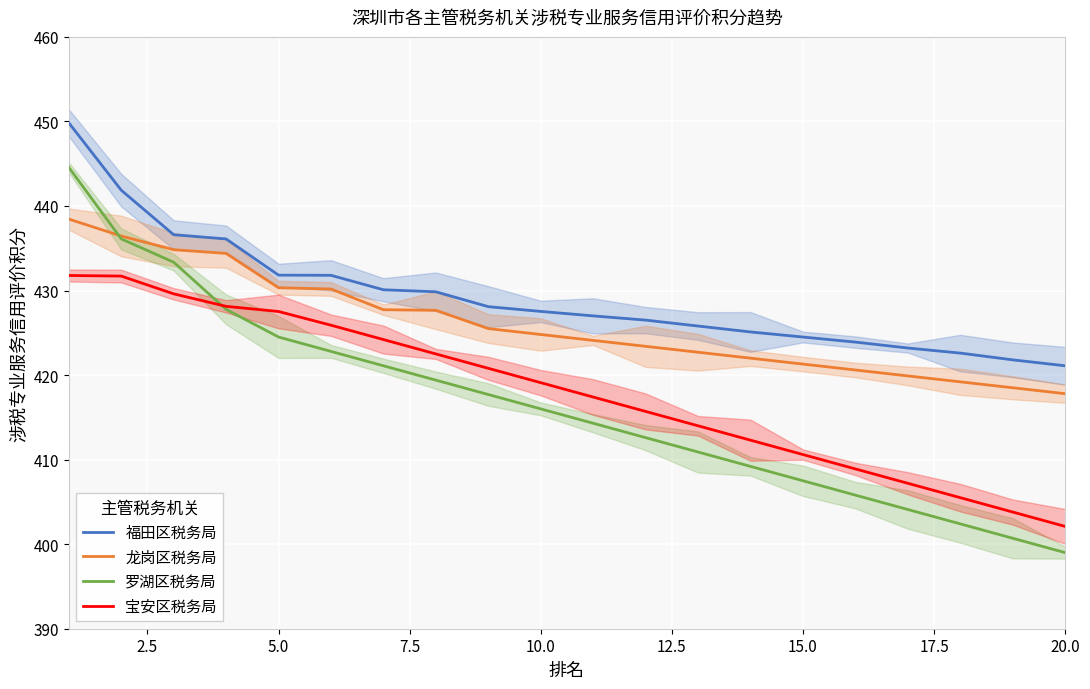

What is the average value of the 福田区税务局 series?

429.3